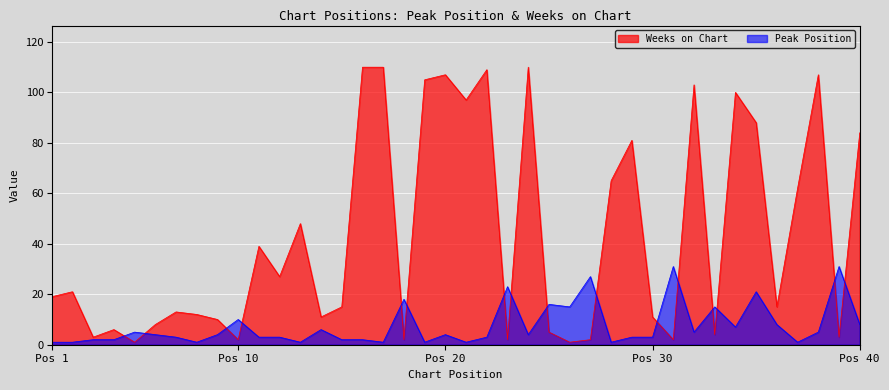

What is the highest value of the Weeks on Chart series?

110